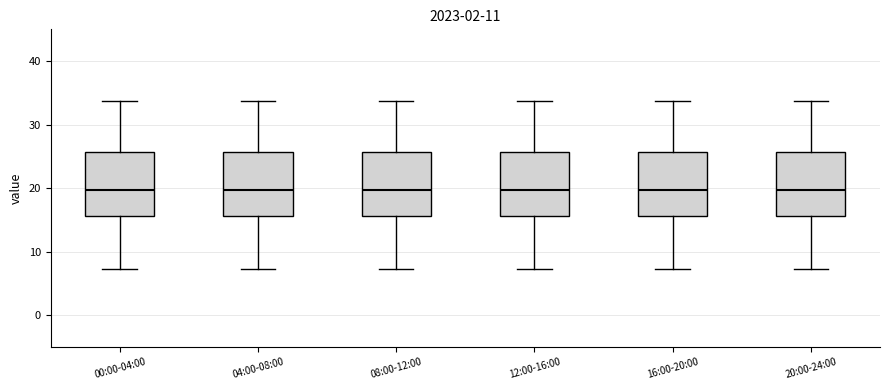

Reading left to right, read every box against the y-axis: the position of its median line, the range the box covers, and the ends of its whiskers. The values are not printed on the chart, so give them approximately, as read against the axis.

00:00-04:00: median 20, box 16 to 26, whiskers 7 to 34
04:00-08:00: median 20, box 16 to 26, whiskers 7 to 34
08:00-12:00: median 20, box 16 to 26, whiskers 7 to 34
12:00-16:00: median 20, box 16 to 26, whiskers 7 to 34
16:00-20:00: median 20, box 16 to 26, whiskers 7 to 34
20:00-24:00: median 20, box 16 to 26, whiskers 7 to 34